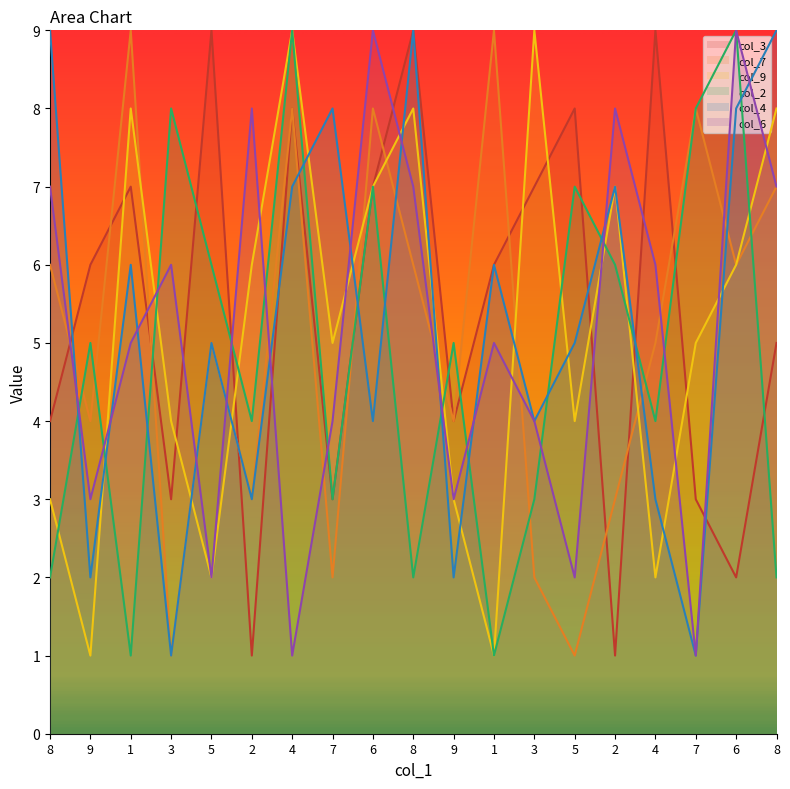

Read the col_9 value at 9.

1